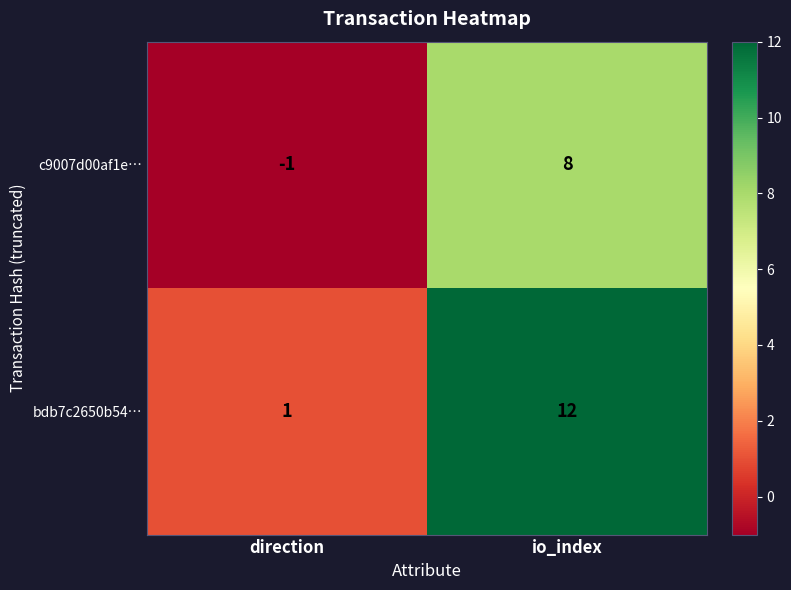

Rank the series by their maximum value, from highest to lowest.

bdb7c2650b54…, c9007d00af1e…